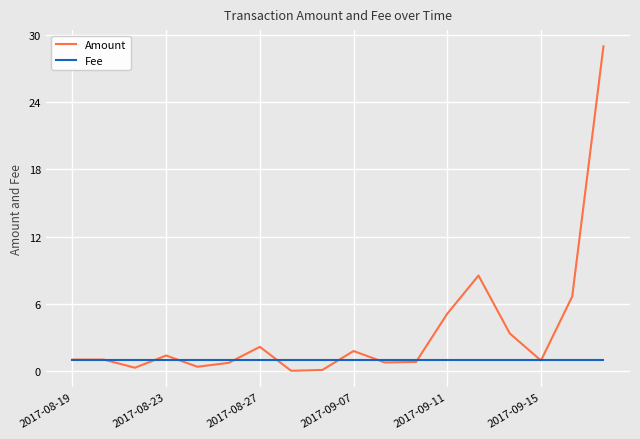

List the series in order of their overall mean, lowest first.

Fee, Amount